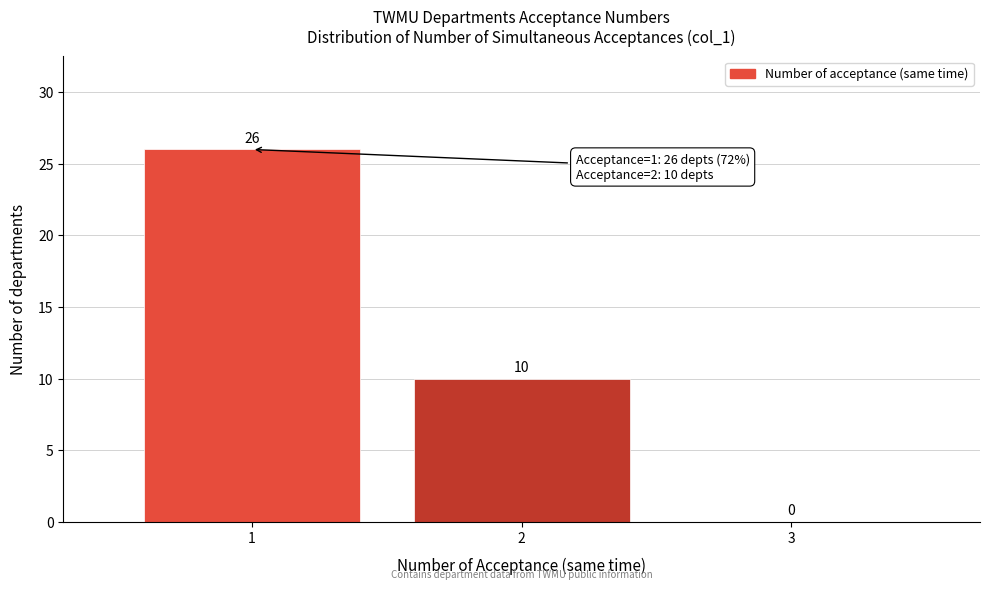

Reading left to right, transcribe this chart: for each bar, give the range it covers on the x-axis and its height.

0.5 to 1.5: 26
1.5 to 2.5: 10
2.5 to 3.5: 0